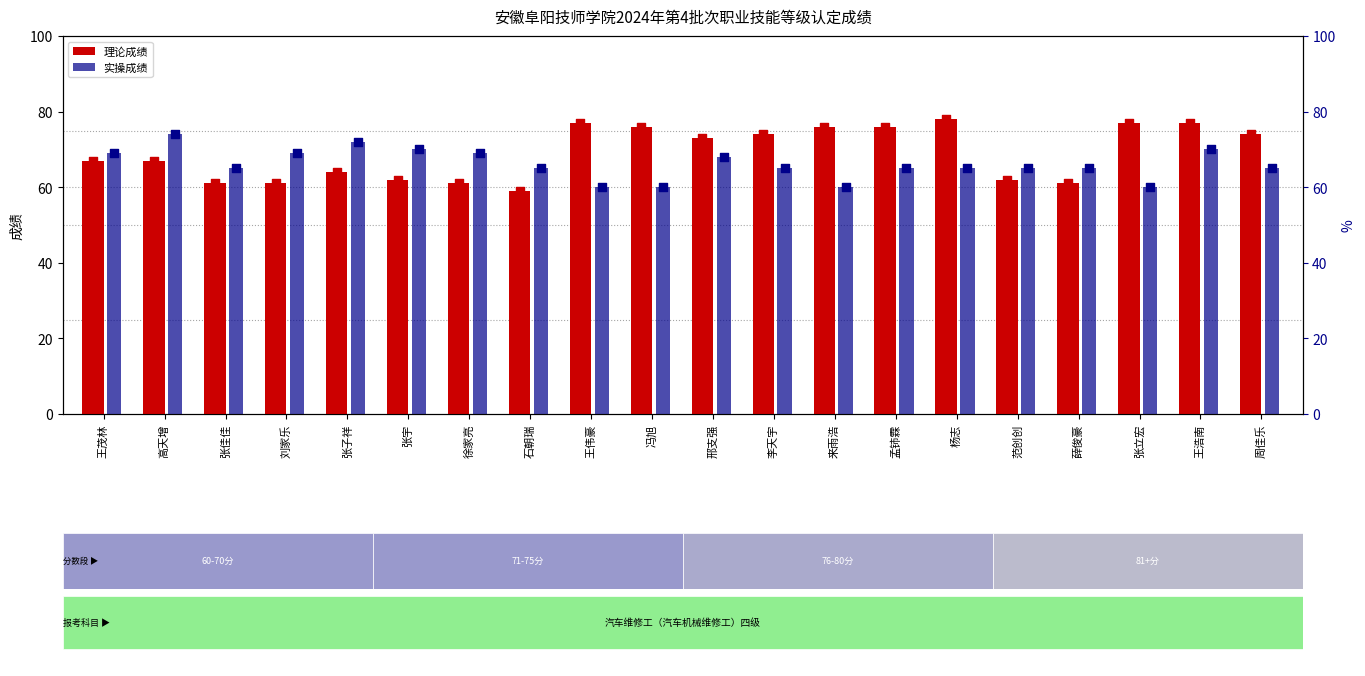

Which series has the largest total across all categories?

理论成绩